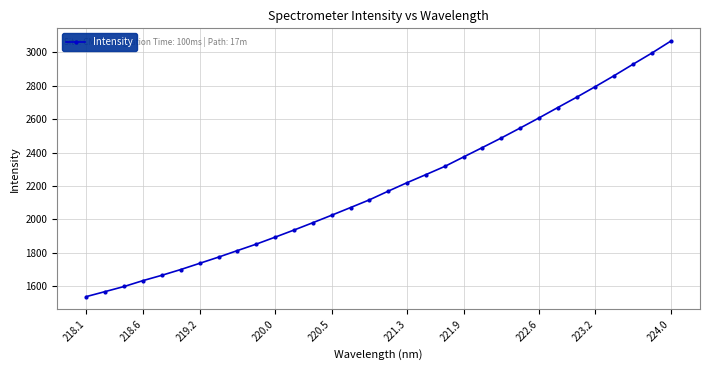

What is the average value?

2198.9